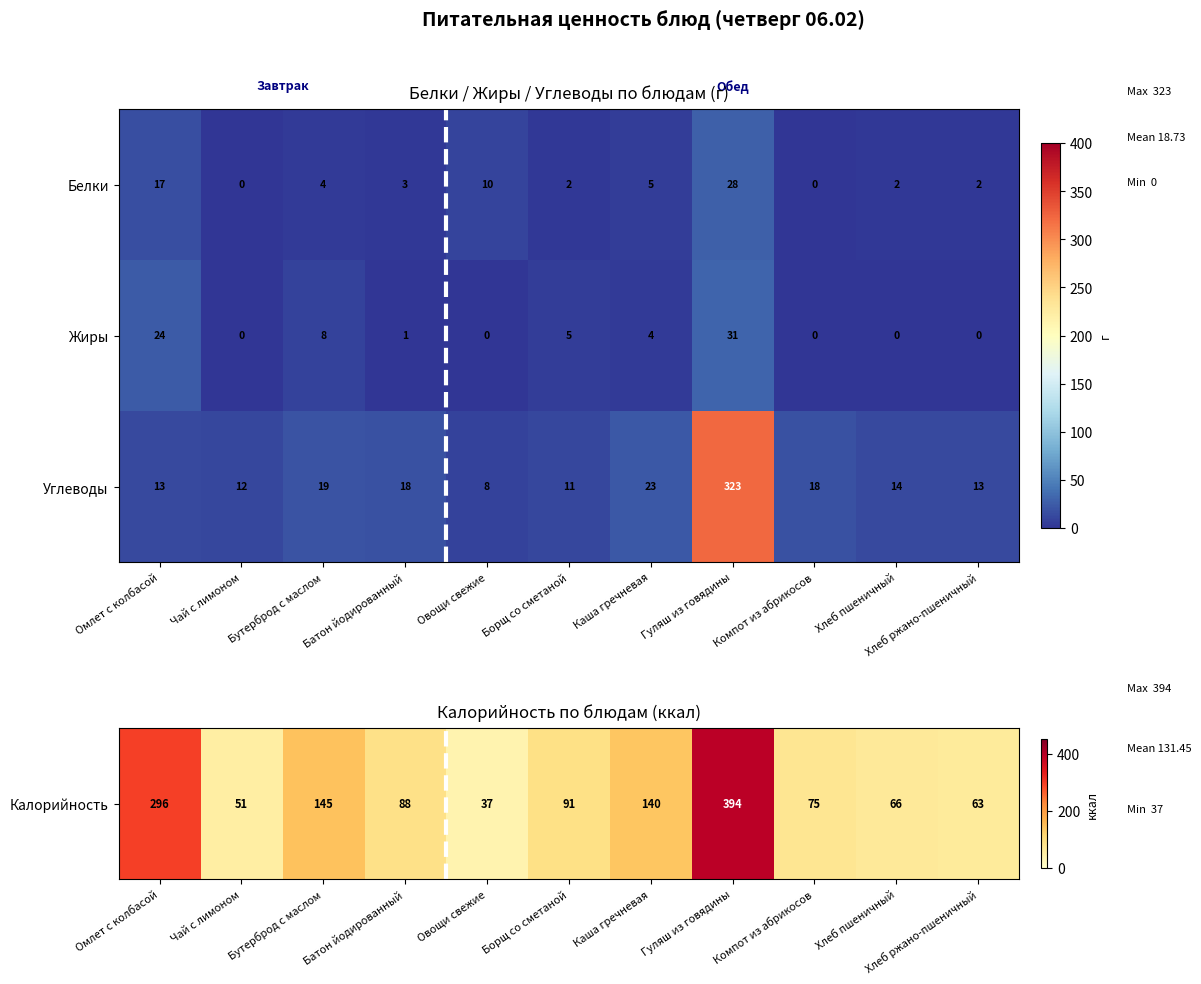

What is the total value across all series at Бутерброд с маслом?

31